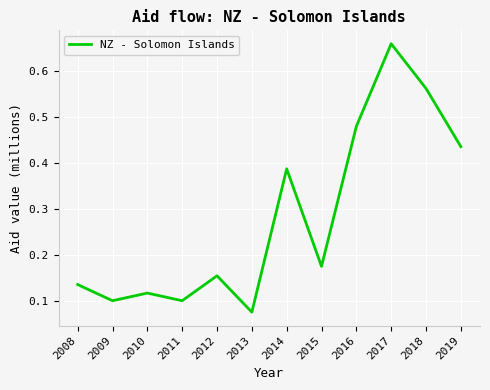

What is the difference between the values at 2011 and 2019?

0.3